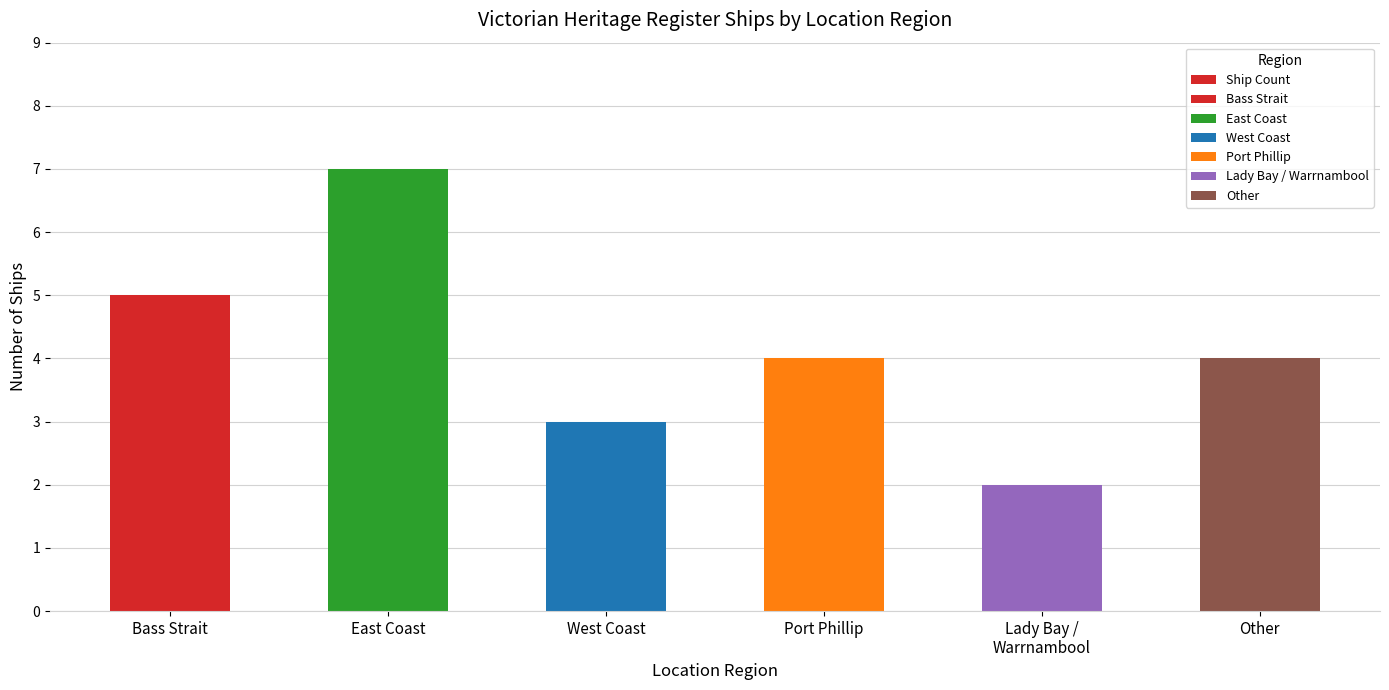

What is the difference between the maximum and minimum values?

5